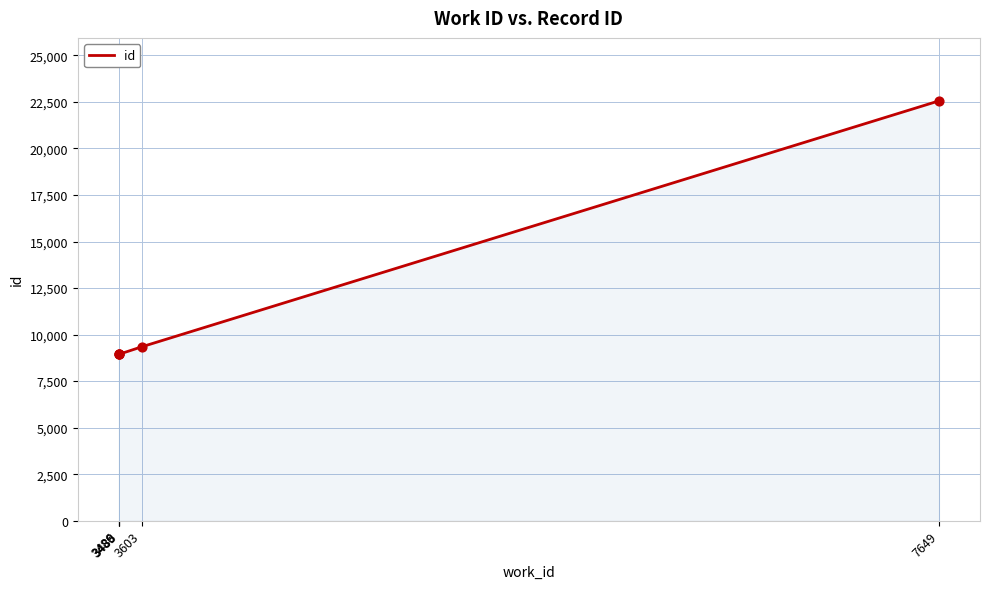

What is the change in value from 3489 to 7649?

+13608